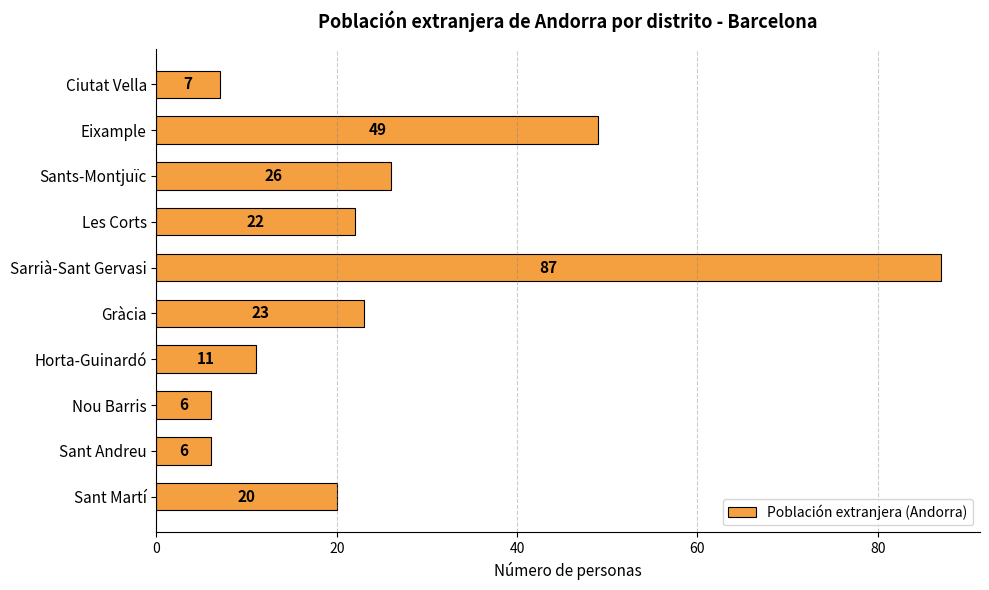

What is the average value?

26